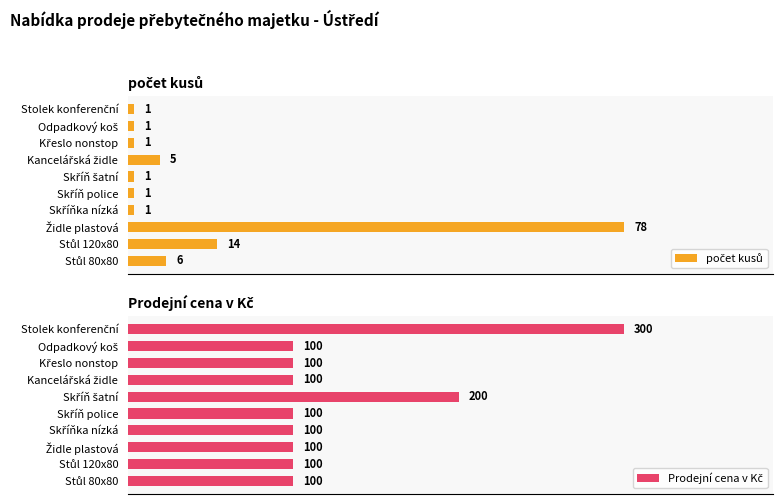

What is the average value of the Prodejní cena v Kč series?

130